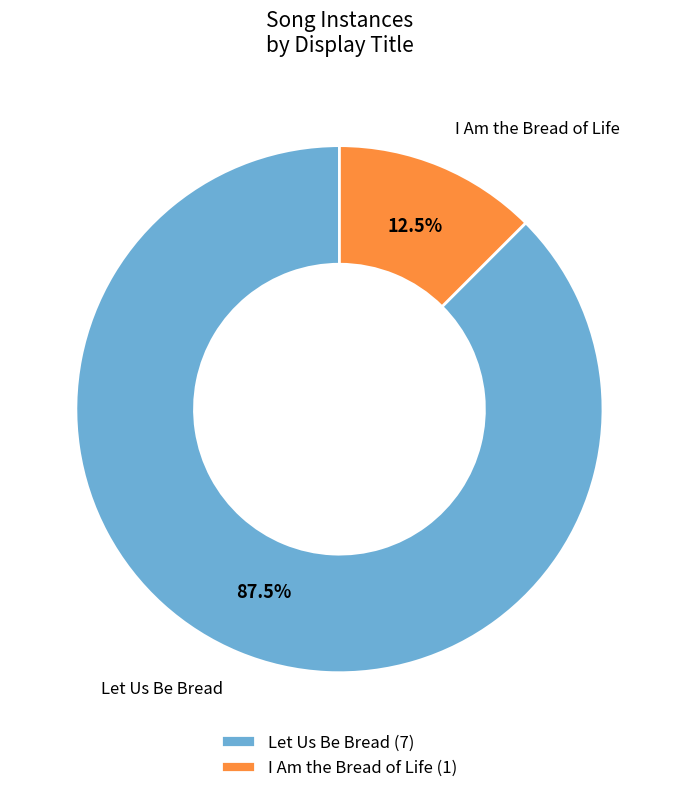

To the nearest percent, what is the difference between the largest and smallest slice percentages?

75%